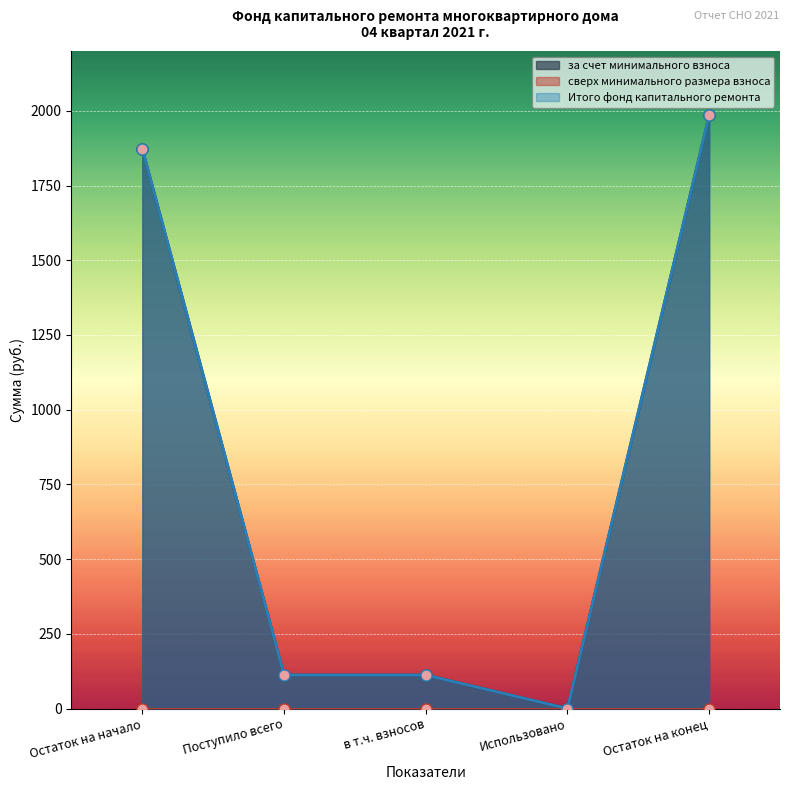

What position from the right is Остаток на конец?

1